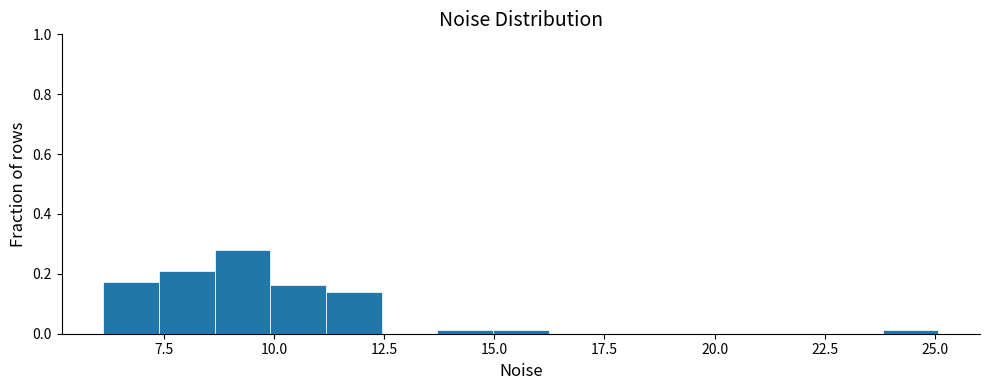

Read against the x-axis, roughly where is the centre of the tallest bar?

9.5